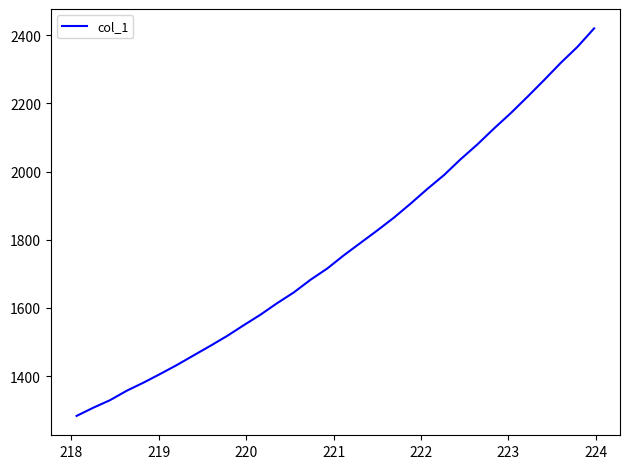

What is the difference between the maximum and minimum values?

1137.3